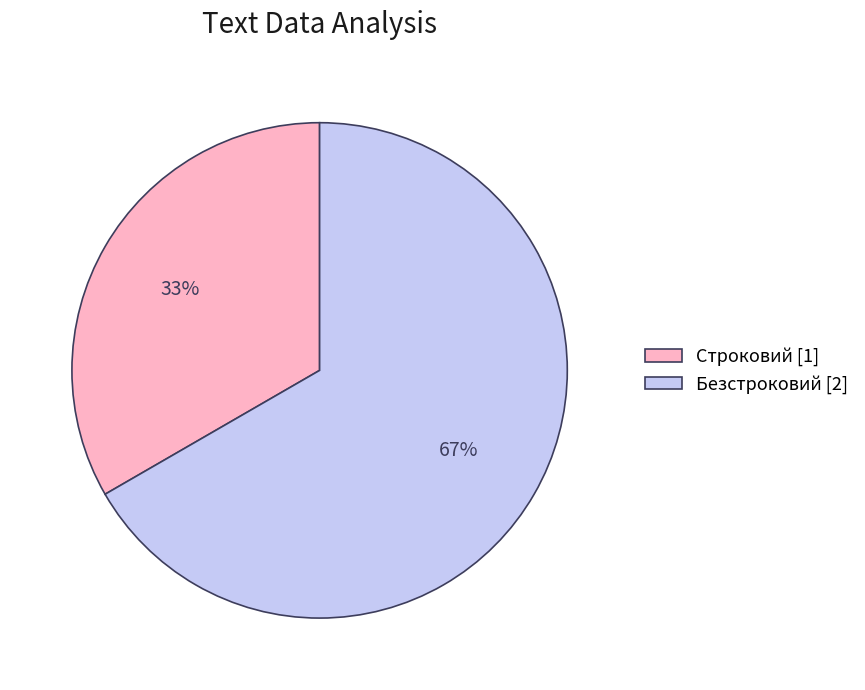

Does Безстроковий account for over 50% of the chart?

Yes